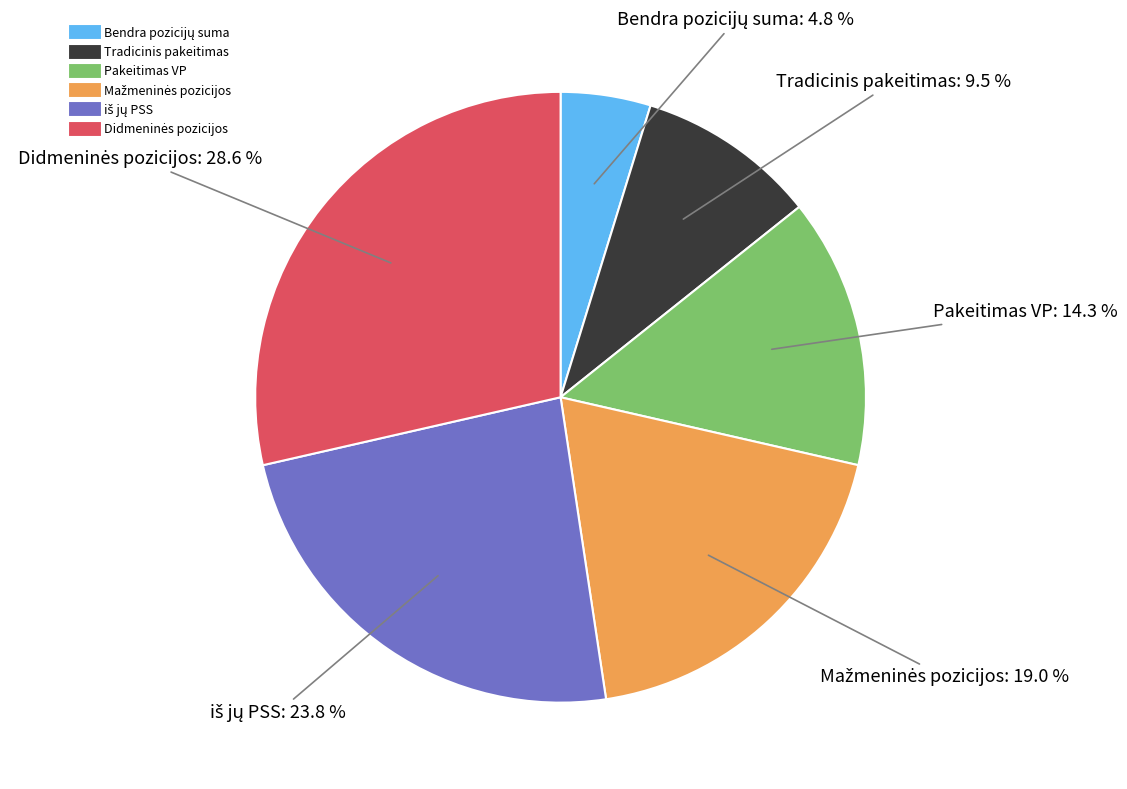

Is there a majority slice in this chart?

No